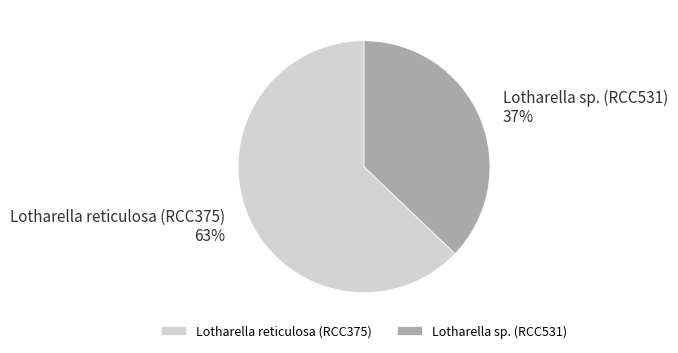

Is it true that Lotharella sp. (RCC531) is 37% of the pie?

True